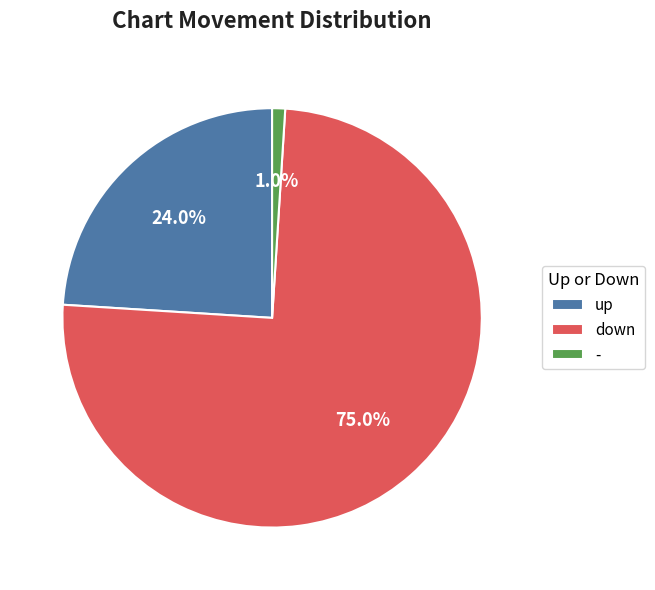

How much of the chart is everything except -?

99.0%